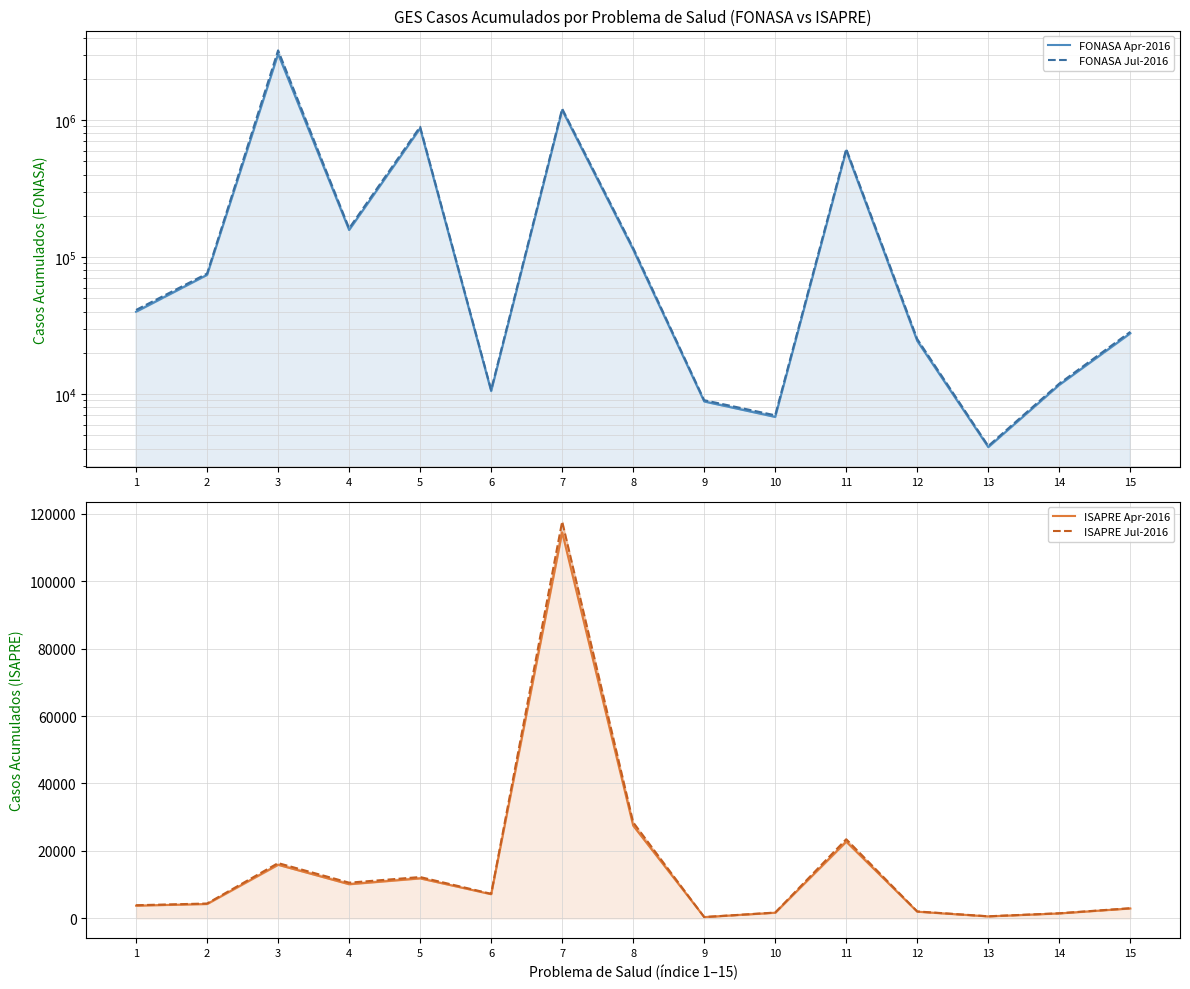

Is it true that ISAPRE Apr-2016 equals 1976 at 12?

True